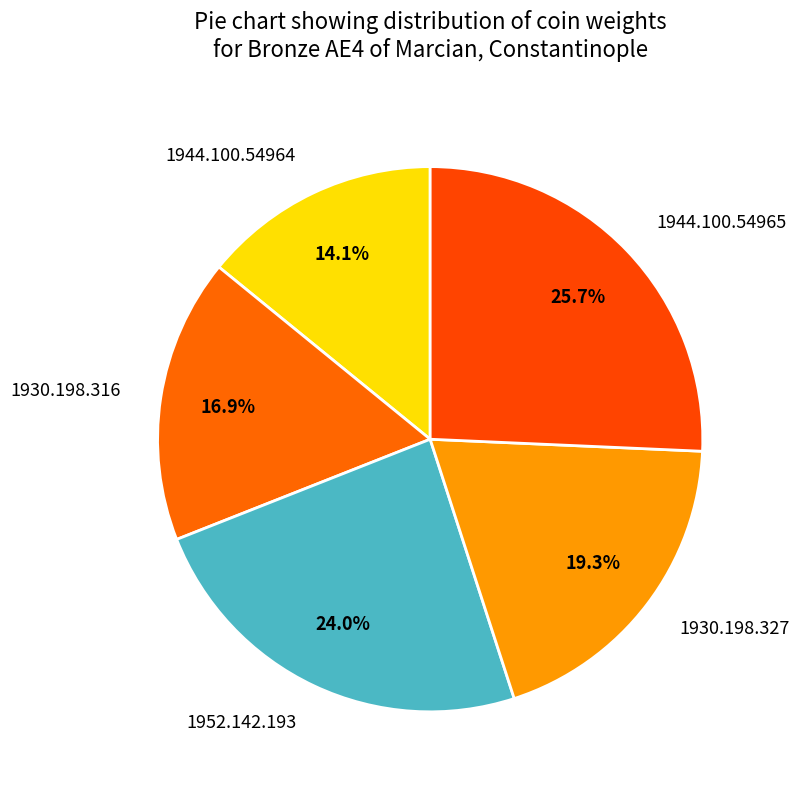

What is the smallest slice in the pie chart?

1944.100.54964